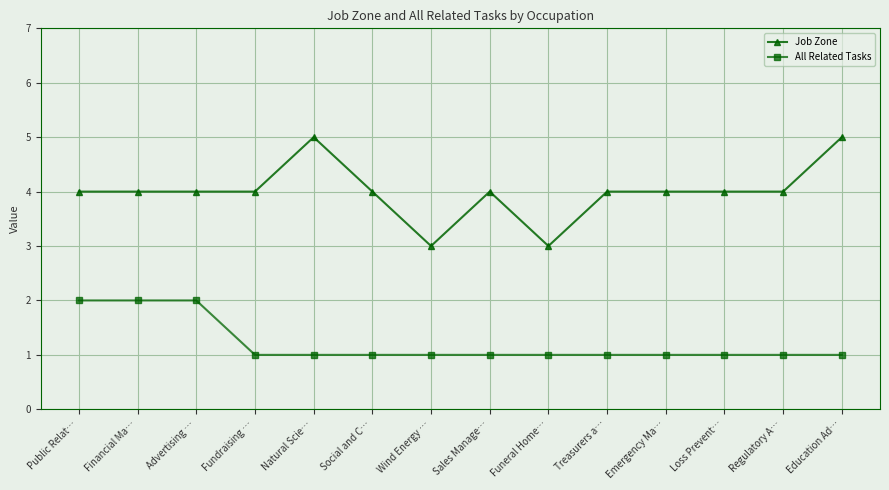

What is the greatest value displayed?

5